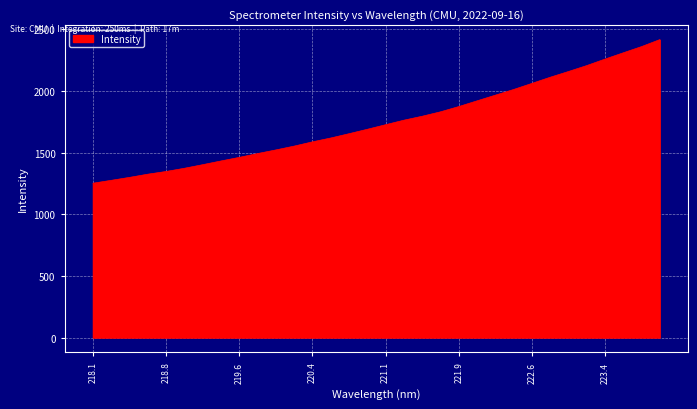

What is the average value?

1750.7